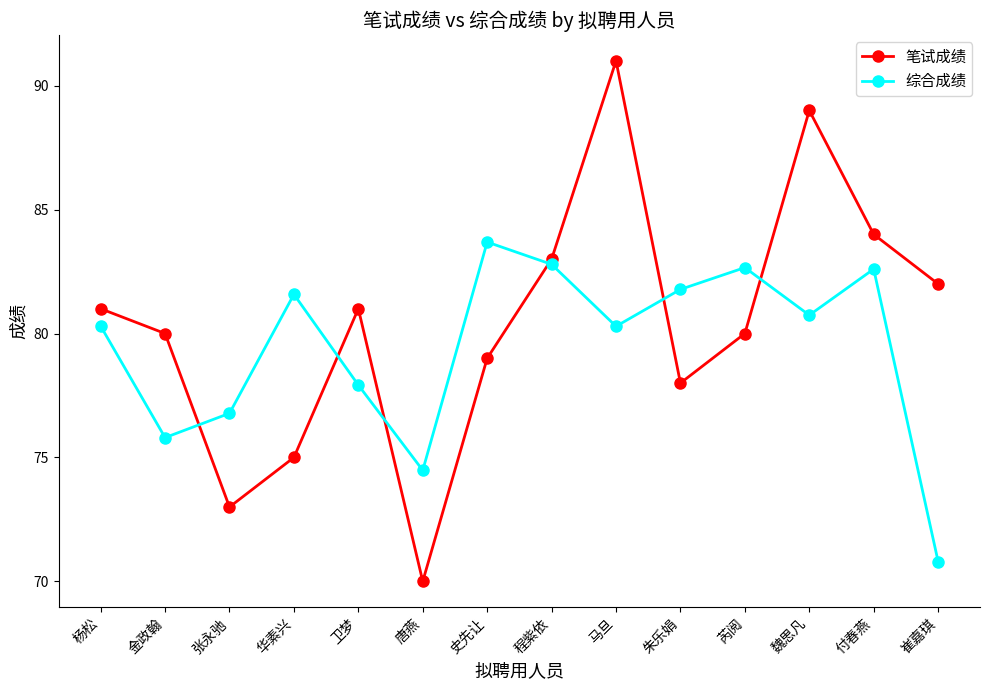

Which category has the highest value across all series?

马旦